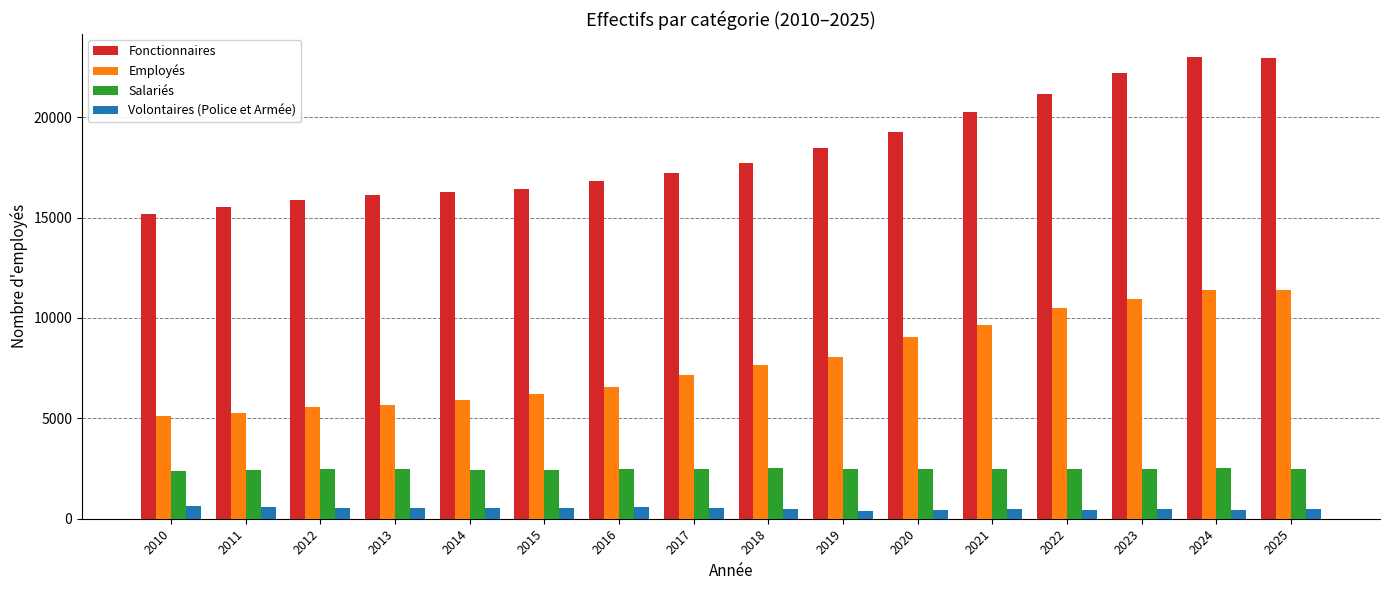

What is the minimum value for Salariés?

2360